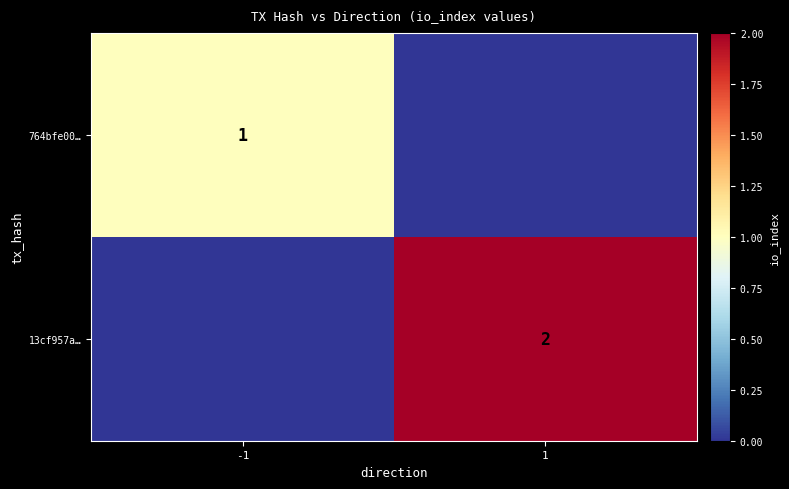

Is it true that 764bfe00… equals 1 at -1?

True